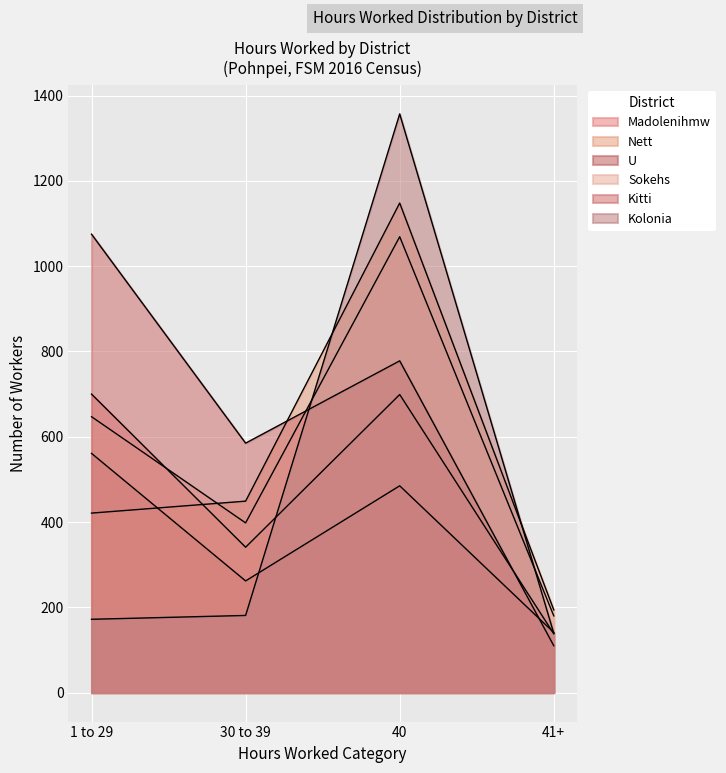

What is the lowest value of the U series?

141